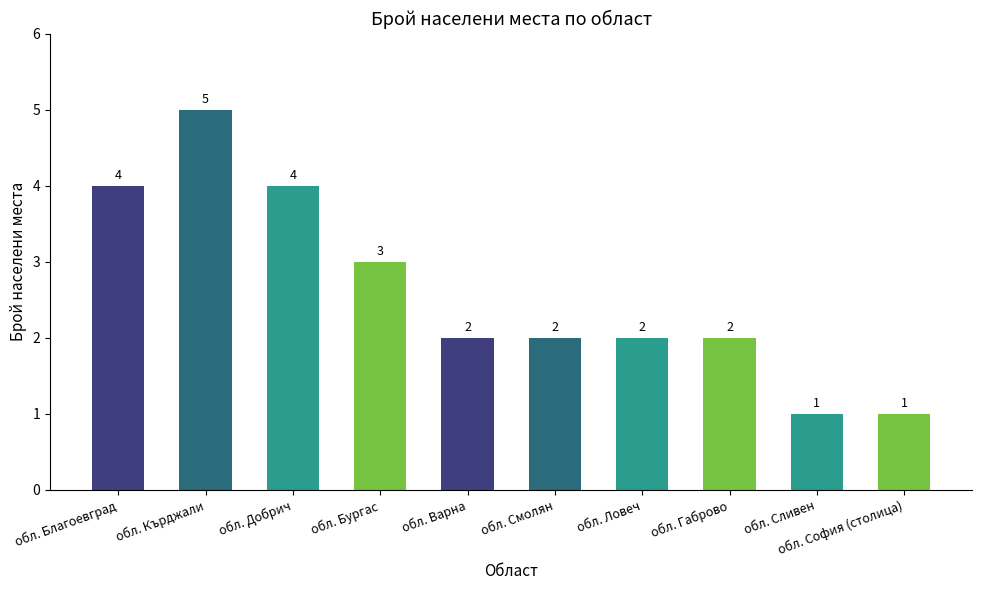

How many bars are there in total?

10